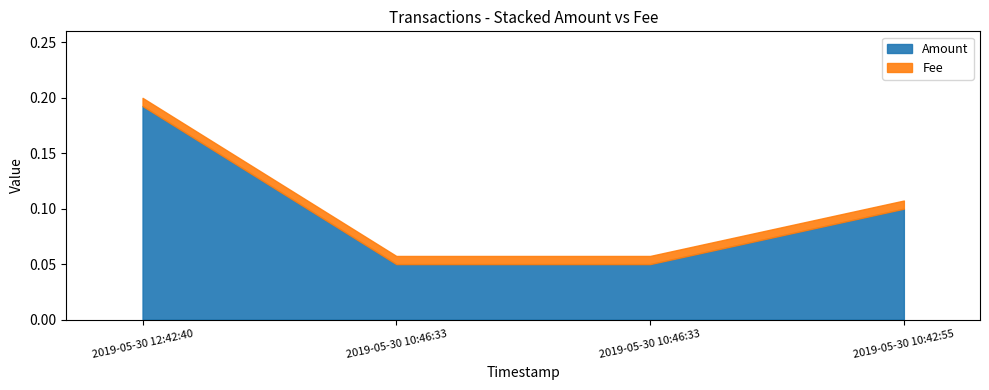

Is it true that Fee equals 0.0 at 2019-05-30 10:46:33?

True